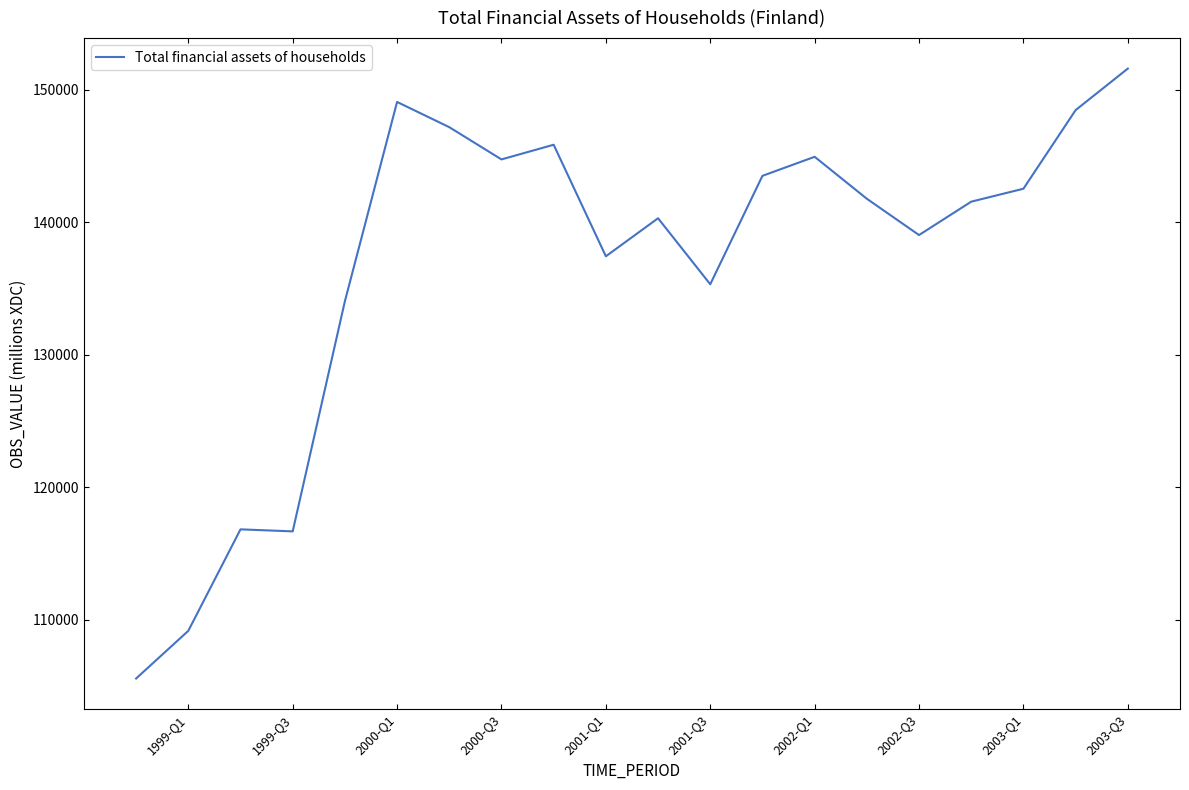

What is the maximum value shown in the chart?

151612